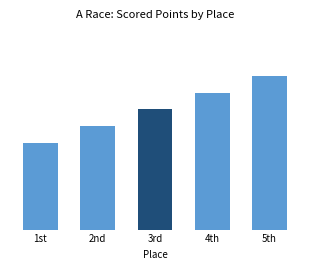

At which label is the value closest to 252?

3rd